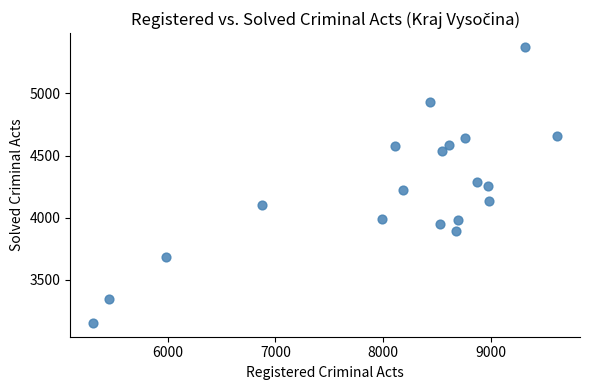

What is the range of Y values (max minus min)?

2222